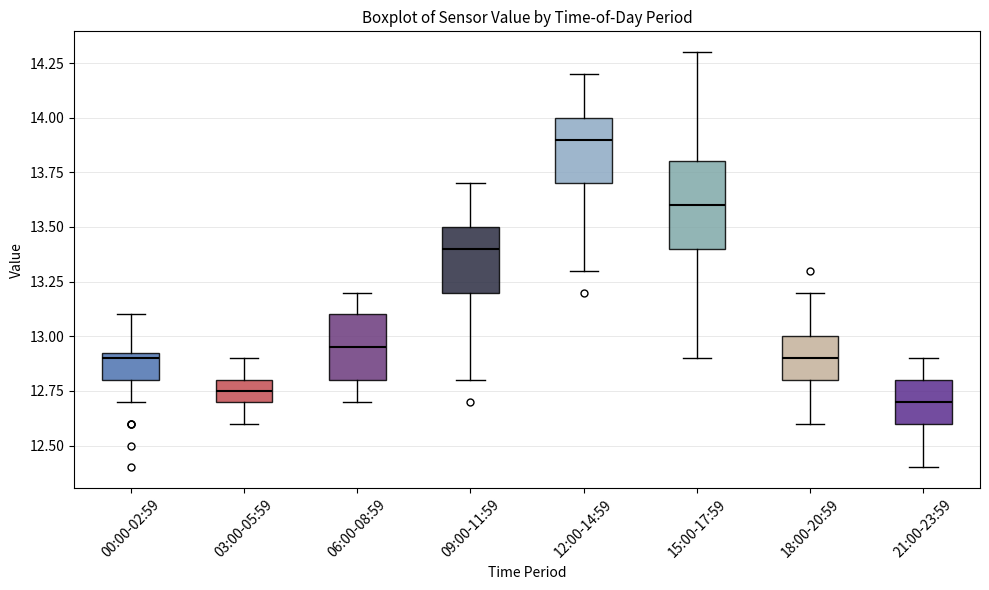

Where does the lower whisker of the box for 21:00-23:59 end on the y-axis? The values are not printed on the chart, so give them approximately, as read against the axis.

12.40